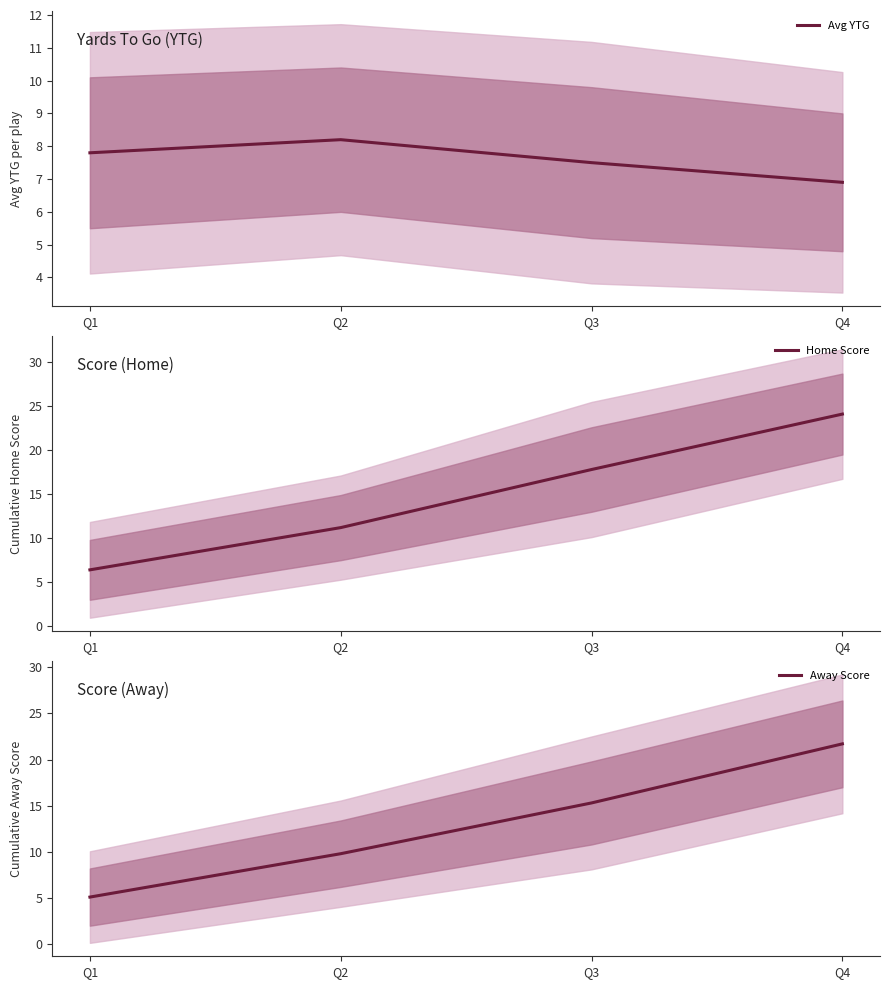

At how many categories does at least one series exceed 8?

3